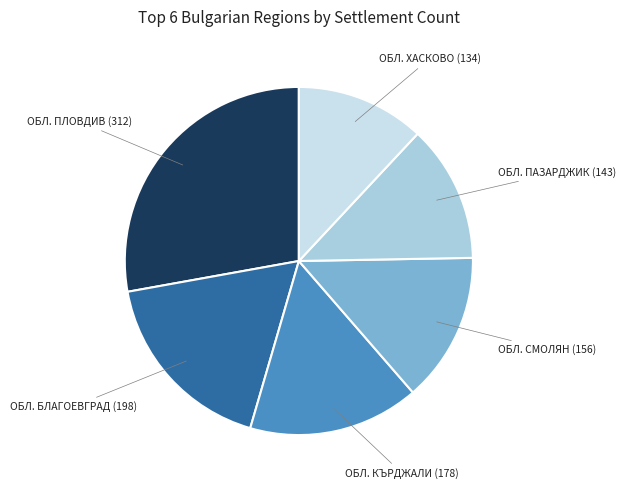

How many segments does this pie chart have?

6